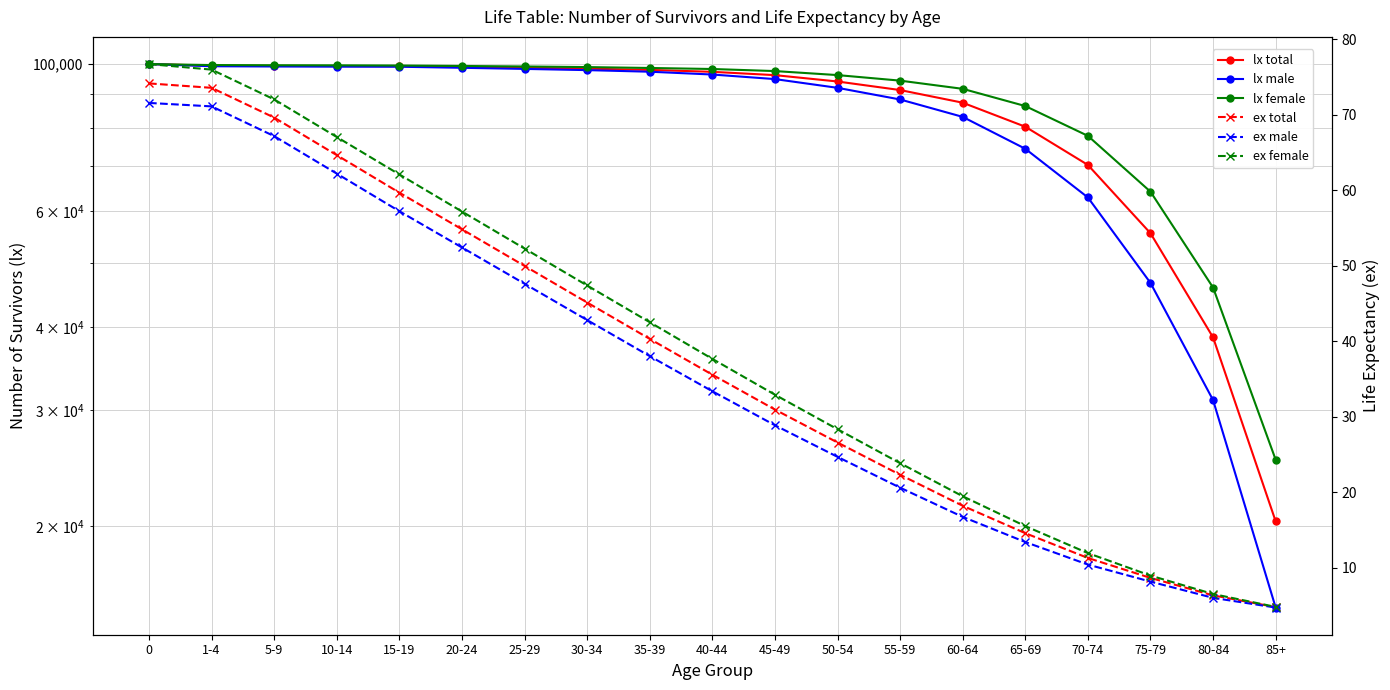

Which series has the widest spread of values?

lx male